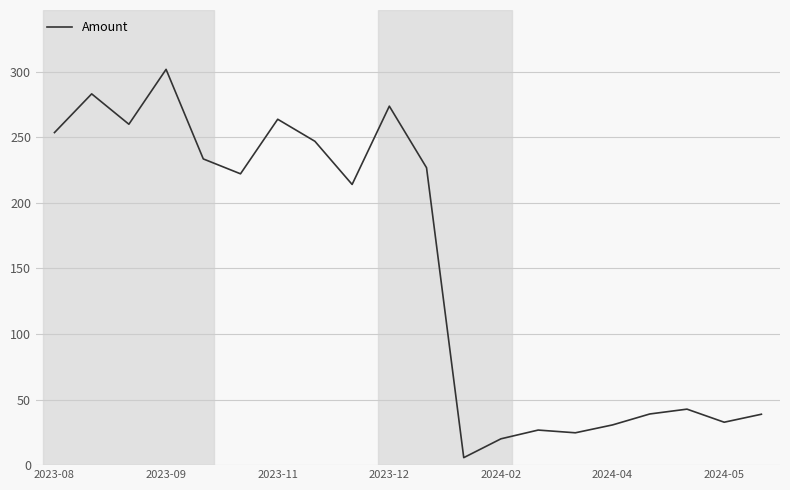

What is the difference between the maximum and minimum values?

296.0